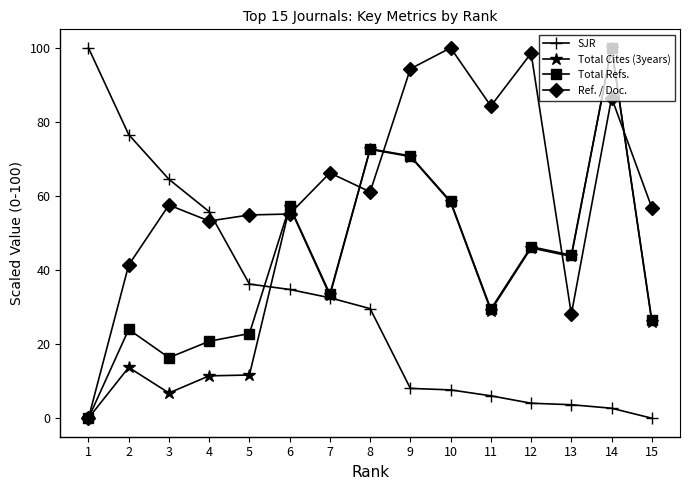

What value does the Ref. / Doc. series have at 10?

100.0